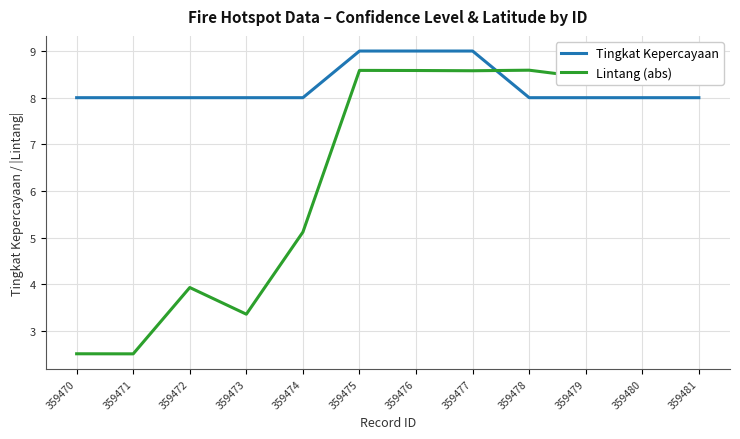

What are all the series names shown in the legend?

Tingkat Kepercayaan, Lintang (abs)